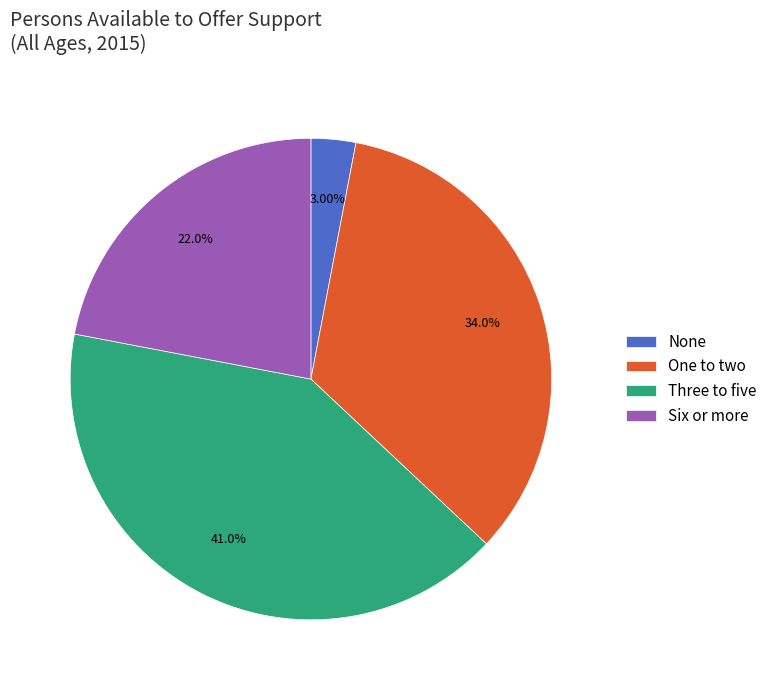

Which has a higher value, None or Six or more?

Six or more